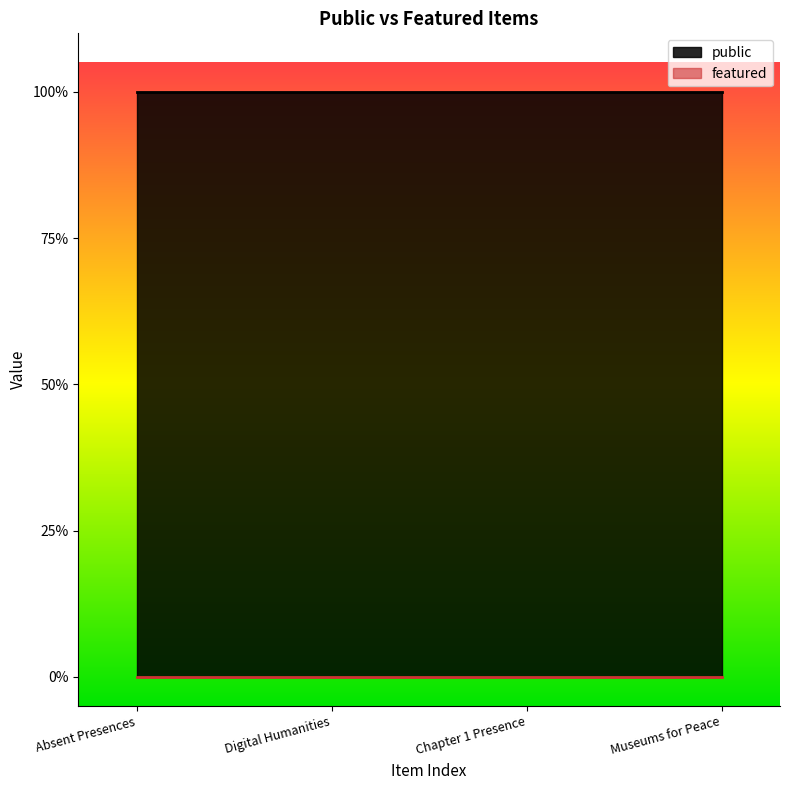

Which series has the widest spread of values?

public